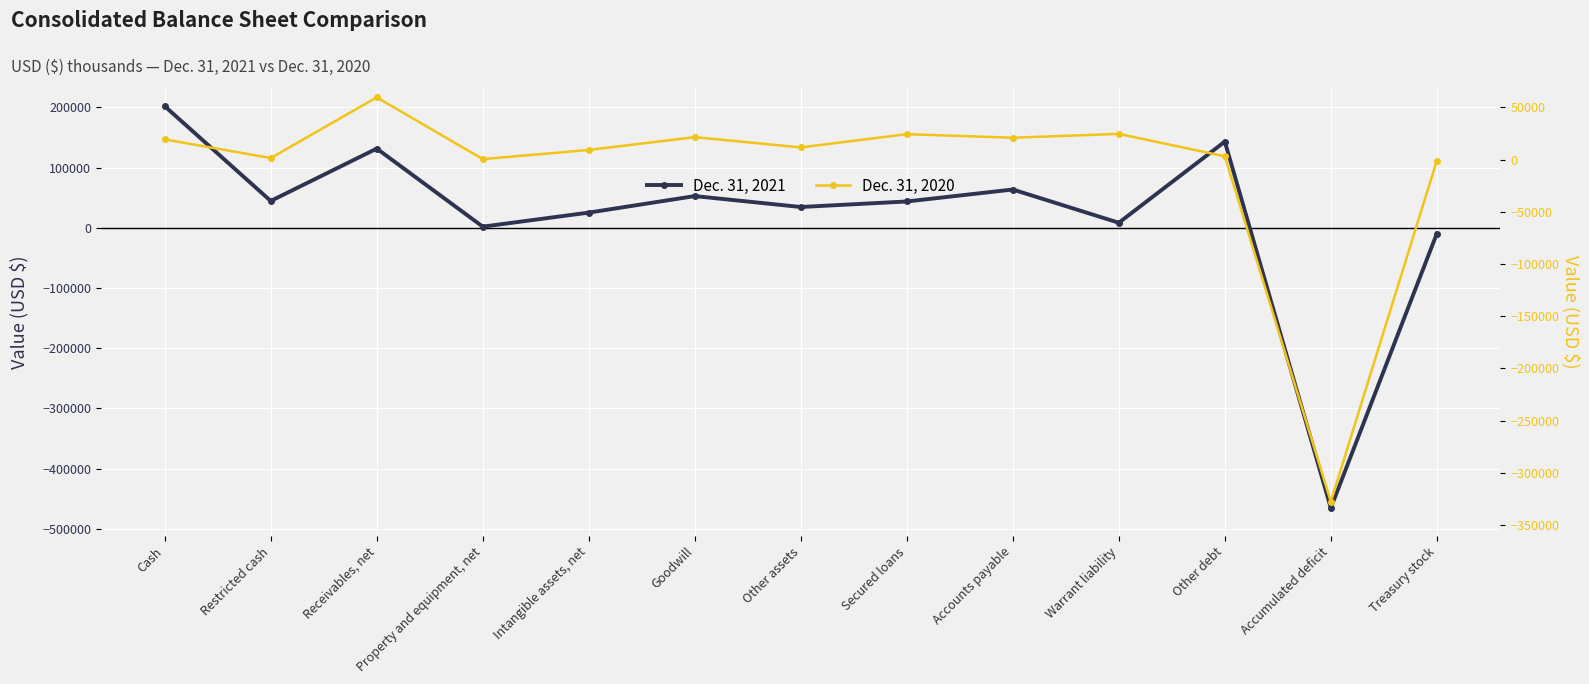

Where is the first local minimum for Dec. 31, 2020?

Restricted cash